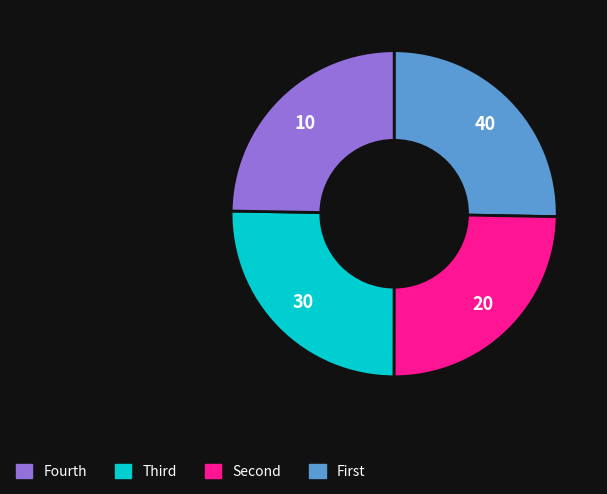

Is there a majority slice in this chart?

No